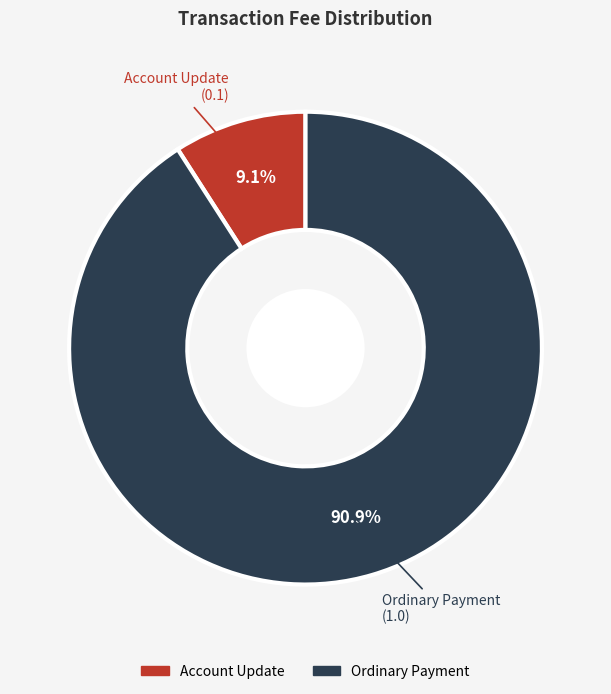

What is the majority slice?

Ordinary Payment